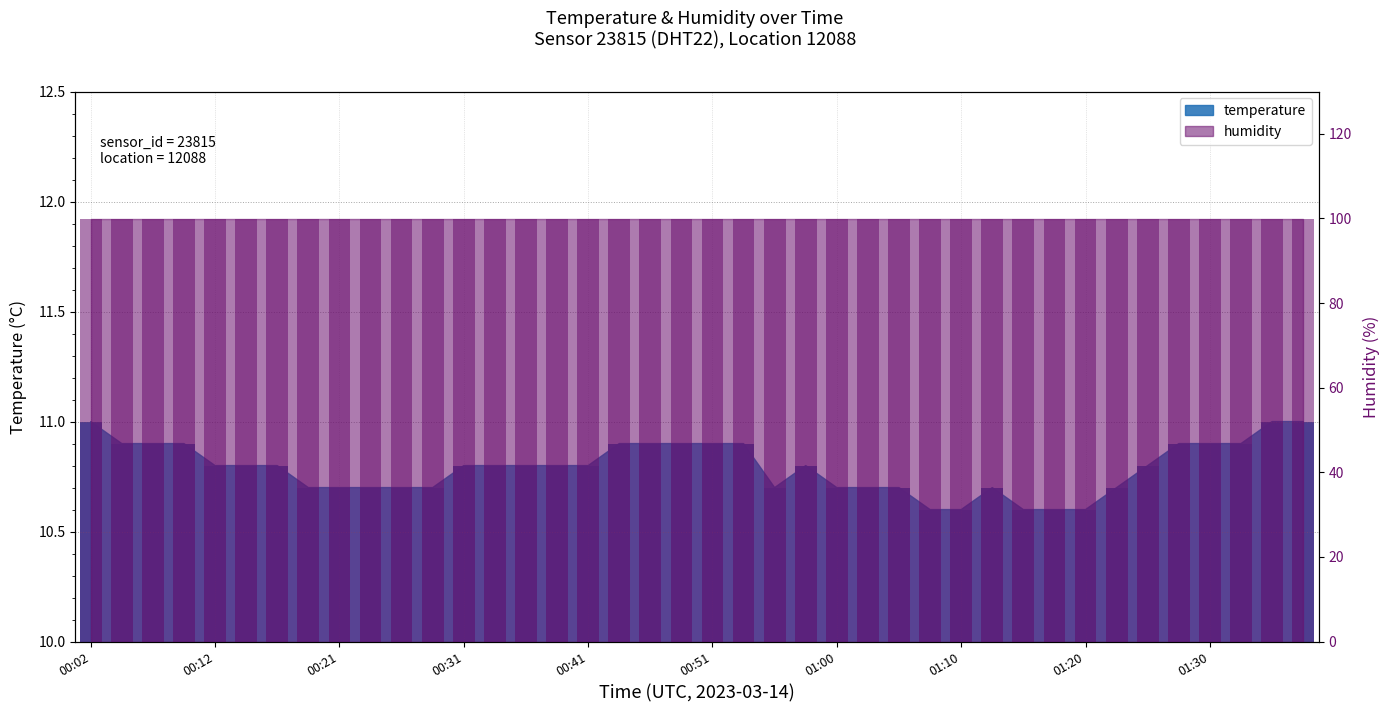

Where is humidity nearest to the value 99?

00:02